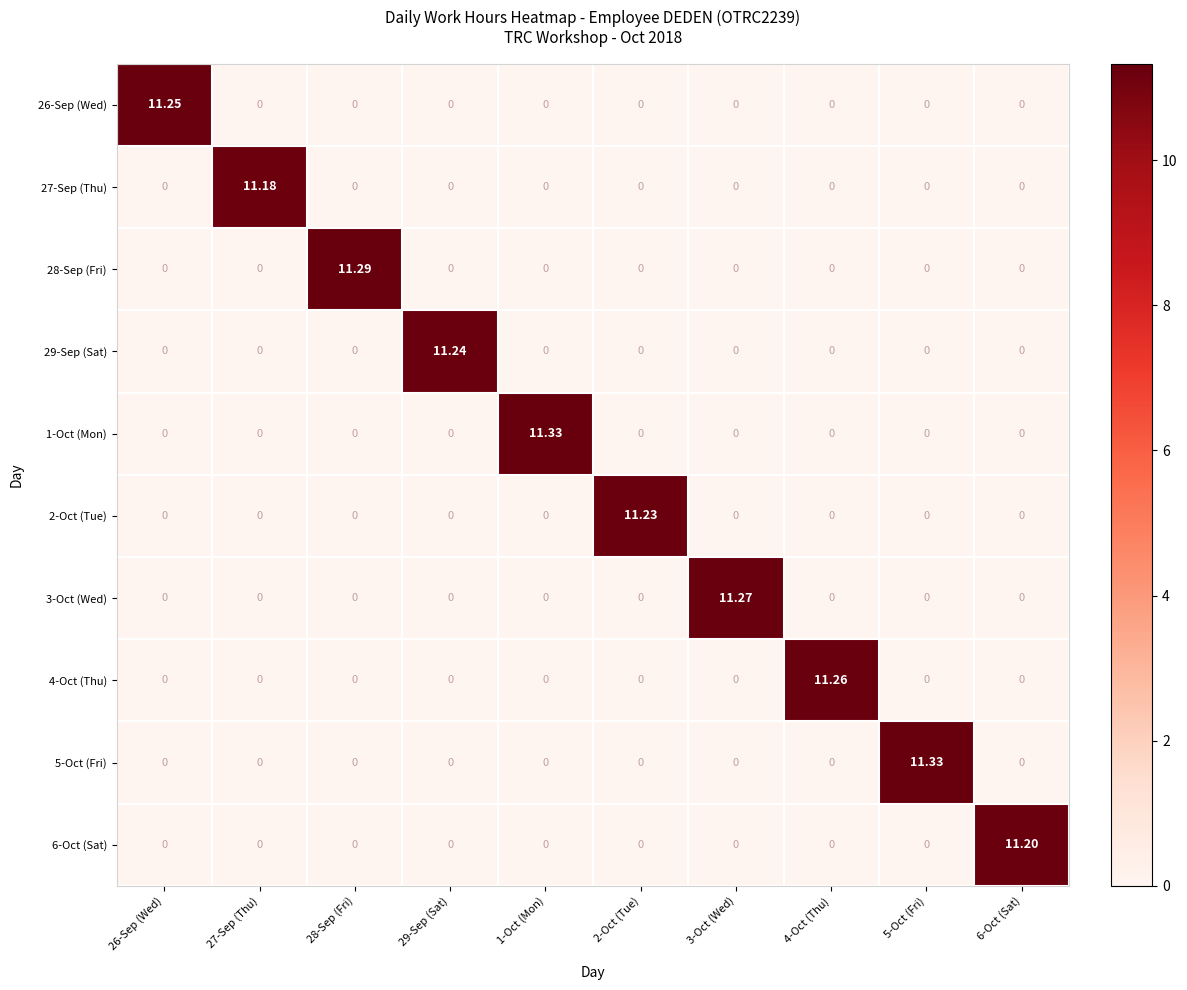

Is the value of 1-Oct (Mon) at 6-Oct (Sat) greater than the value of 29-Sep (Sat) at 29-Sep (Sat)?

No